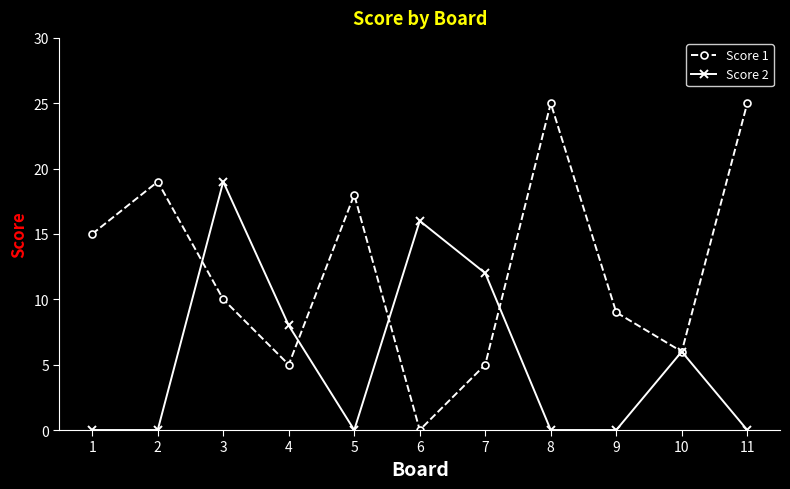

Which series has the largest total across all categories?

Score 1